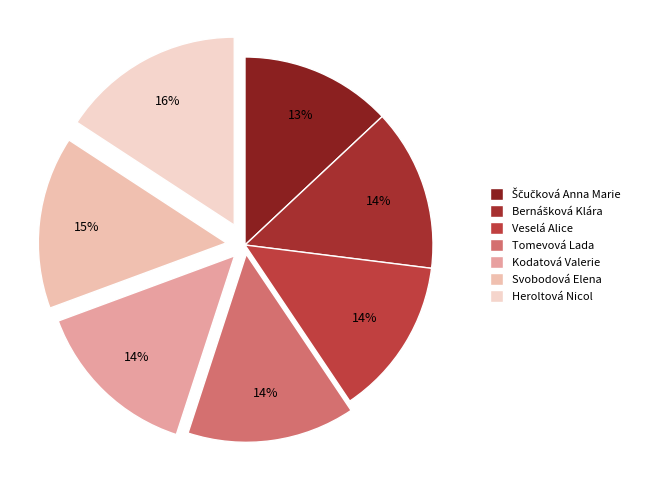

How many segments does this pie chart have?

7